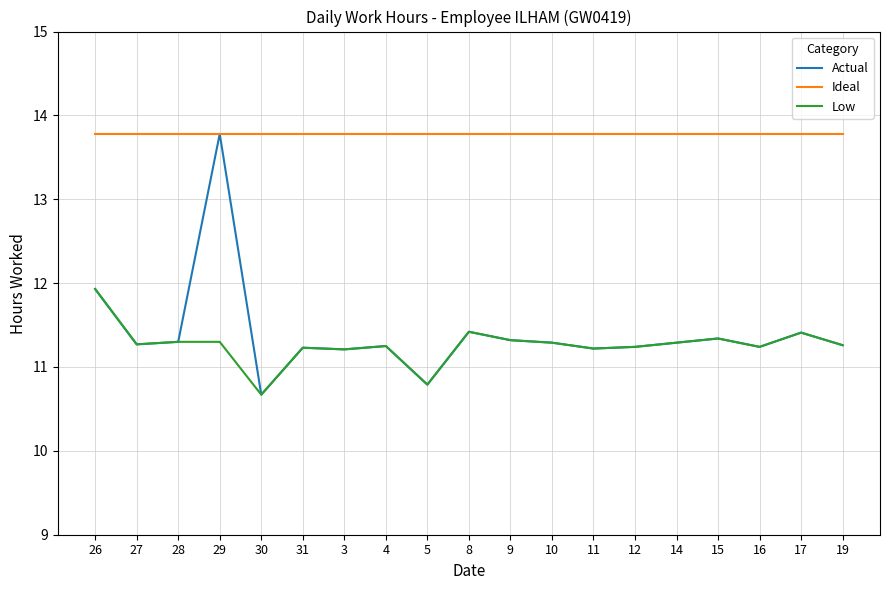

Where is Actual nearest to the value 12?

26